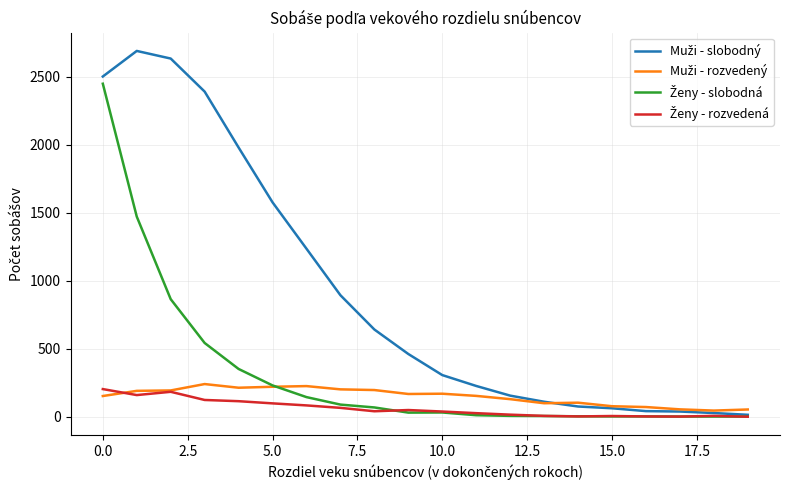

What is the greatest value displayed?

2689